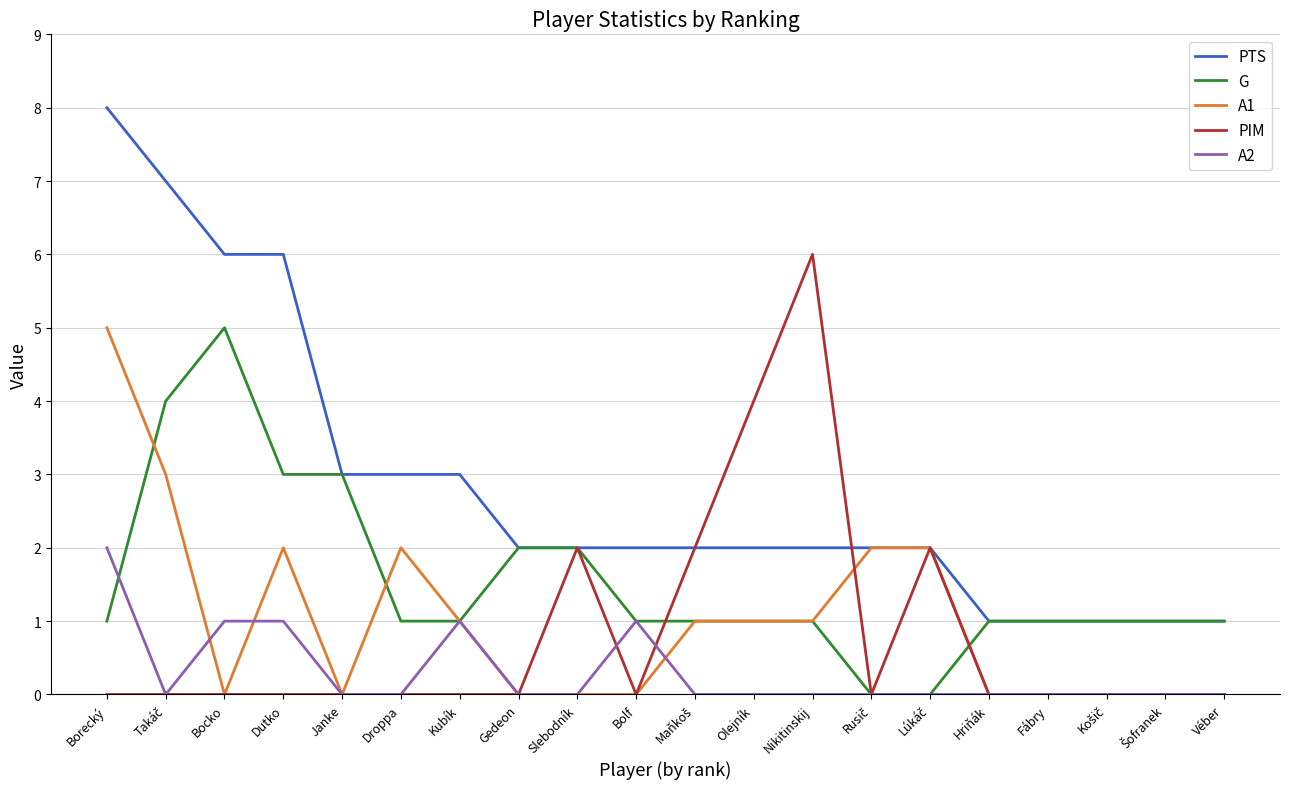

What position from the right is Kubík?

14